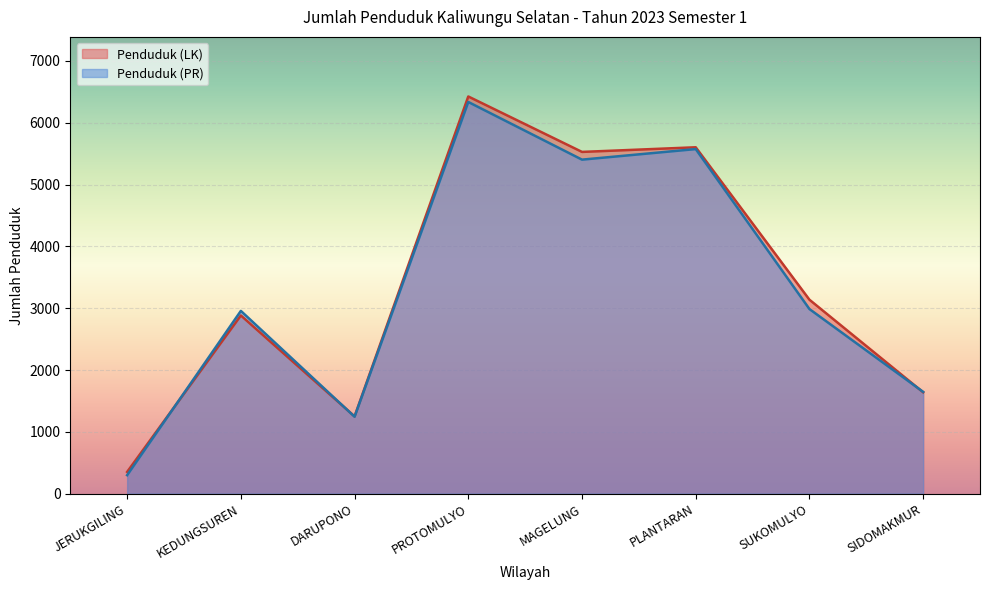

Where does the Penduduk (LK) series first go above 3138?

PROTOMULYO